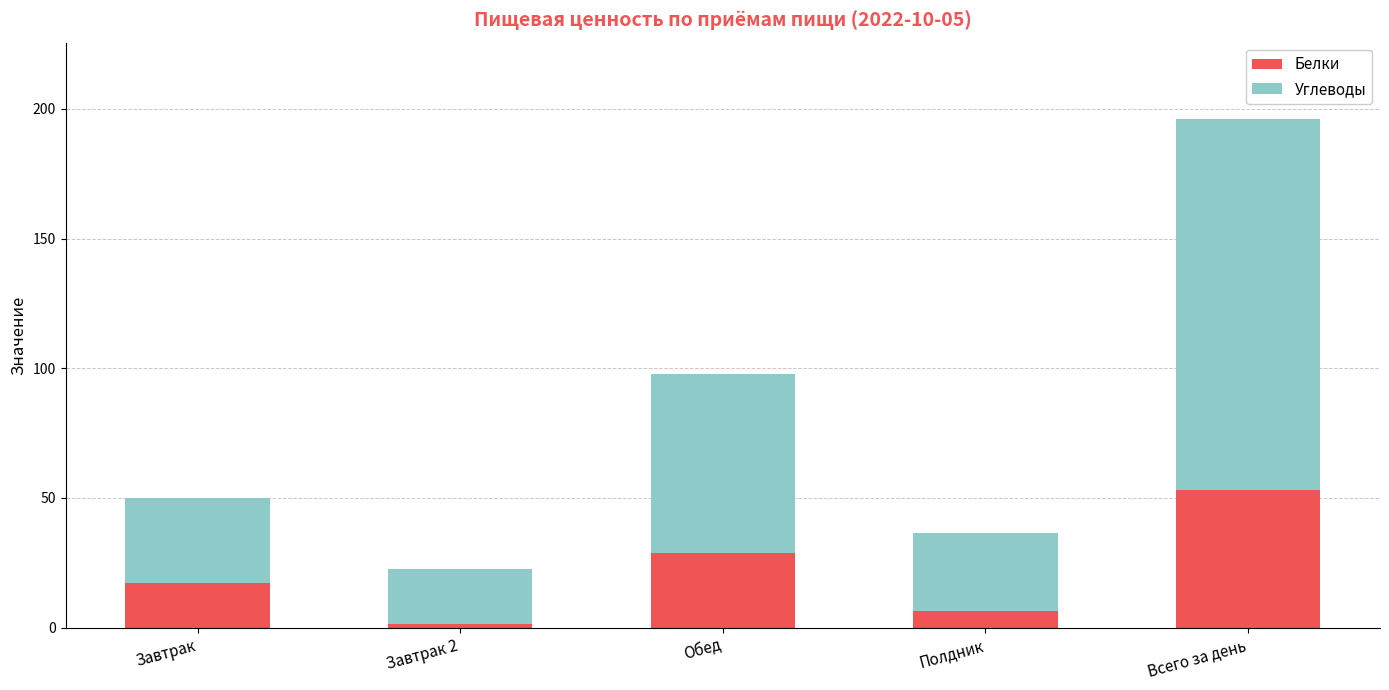

The Белки series shows 6.3 at Полдник. True or false?

True